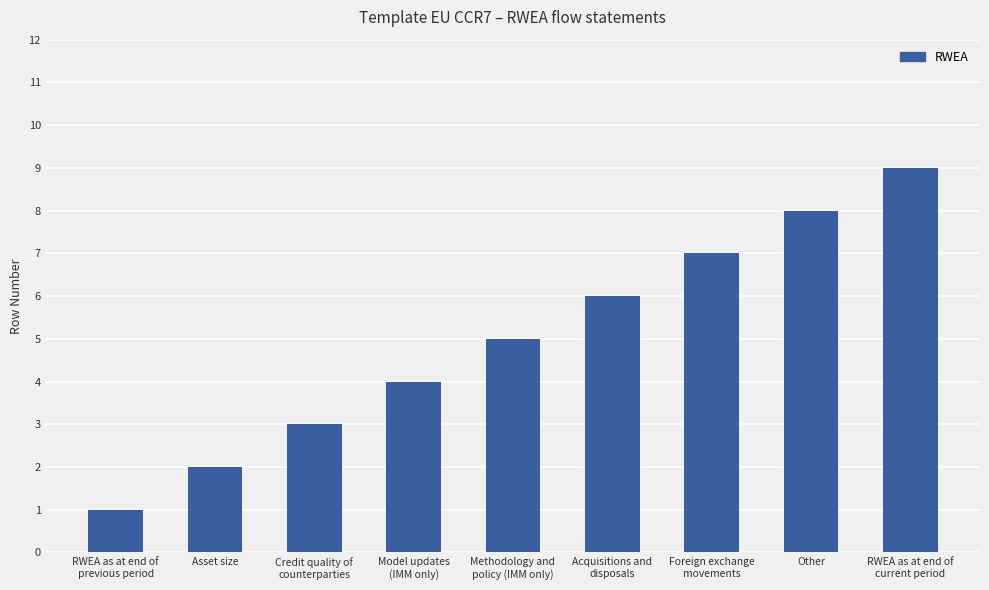

Which category has the lowest value across all series?

RWEA as at end of
previous period